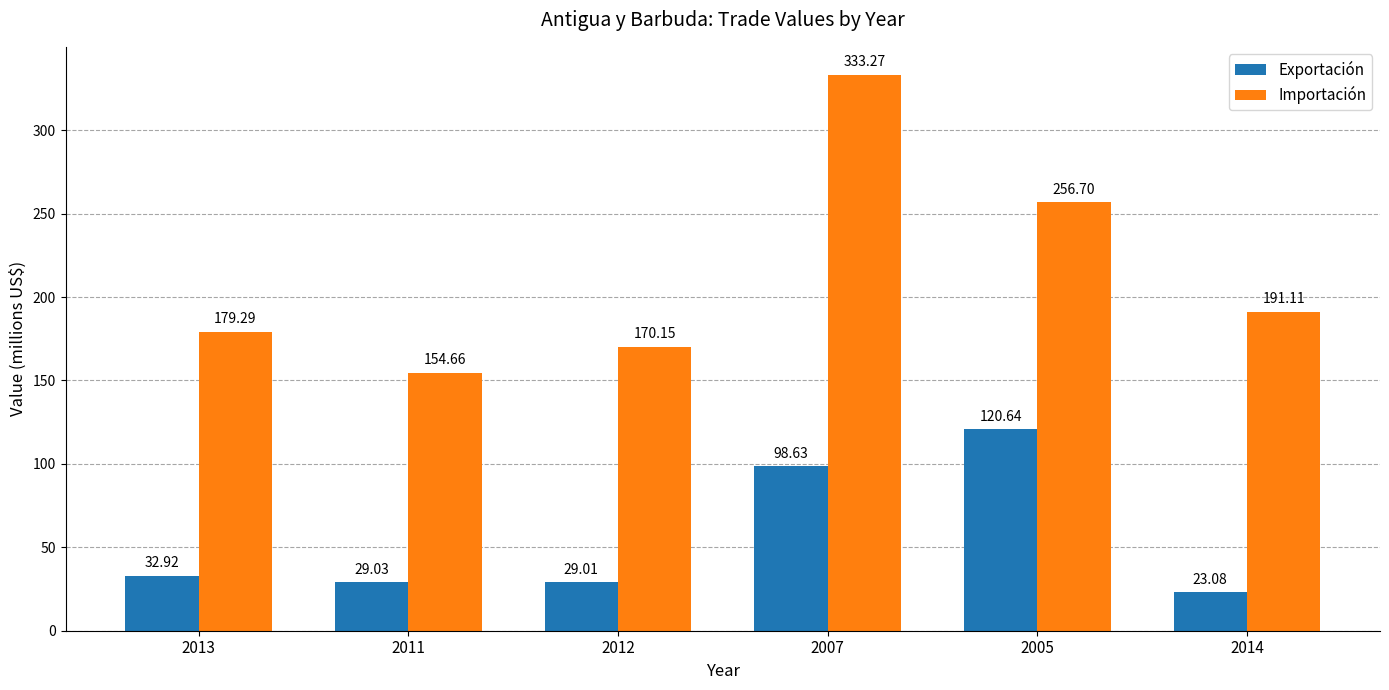

Is it true that Exportación equals 19.0 at 2013?

False